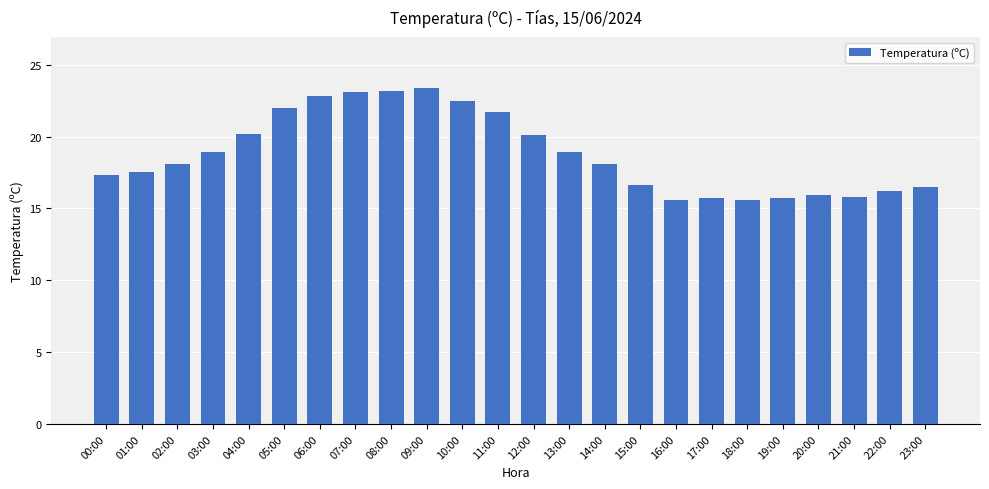

What is the smallest value displayed?

15.6